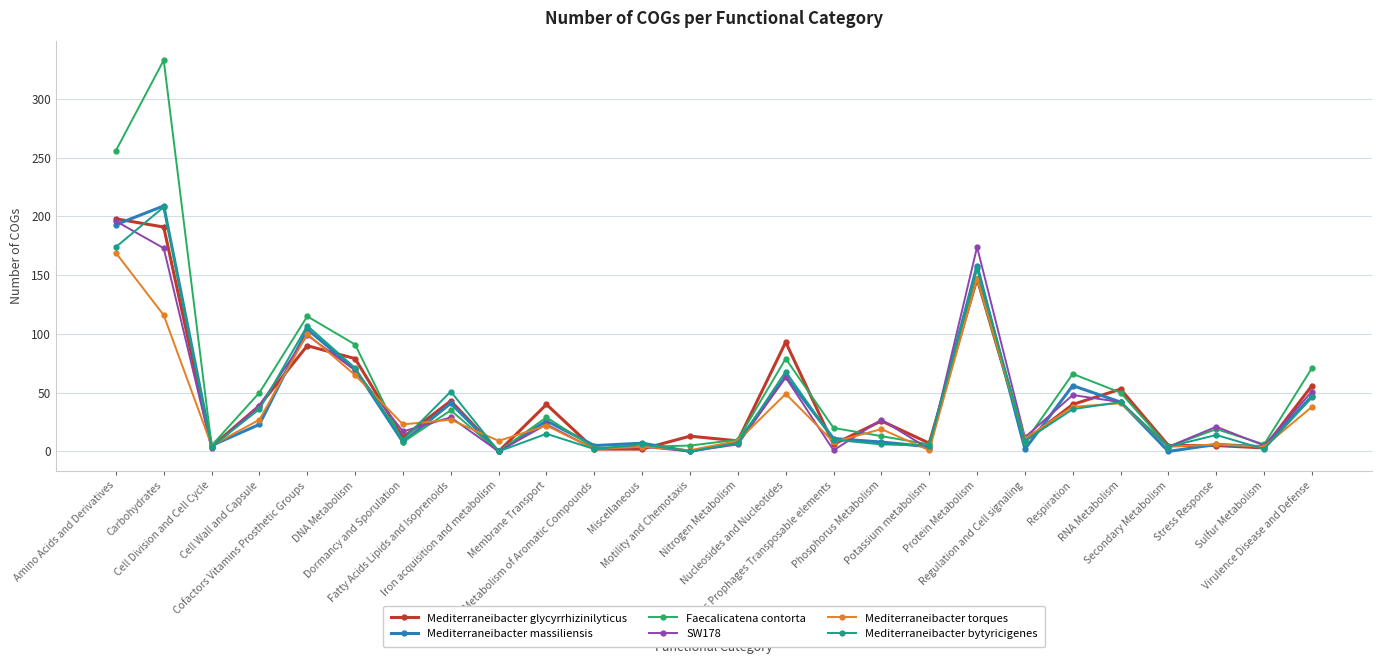

The Mediterraneibacter massiliensis series shows 66 at Virulence Disease and Defense. True or false?

False